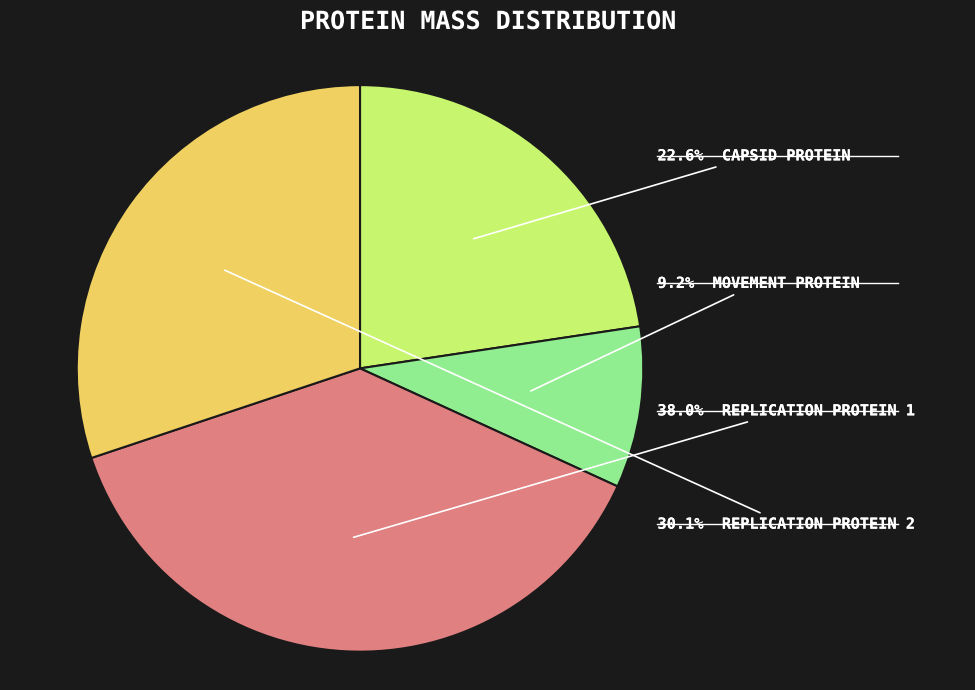

Is there any slice that represents more than half of the pie?

No